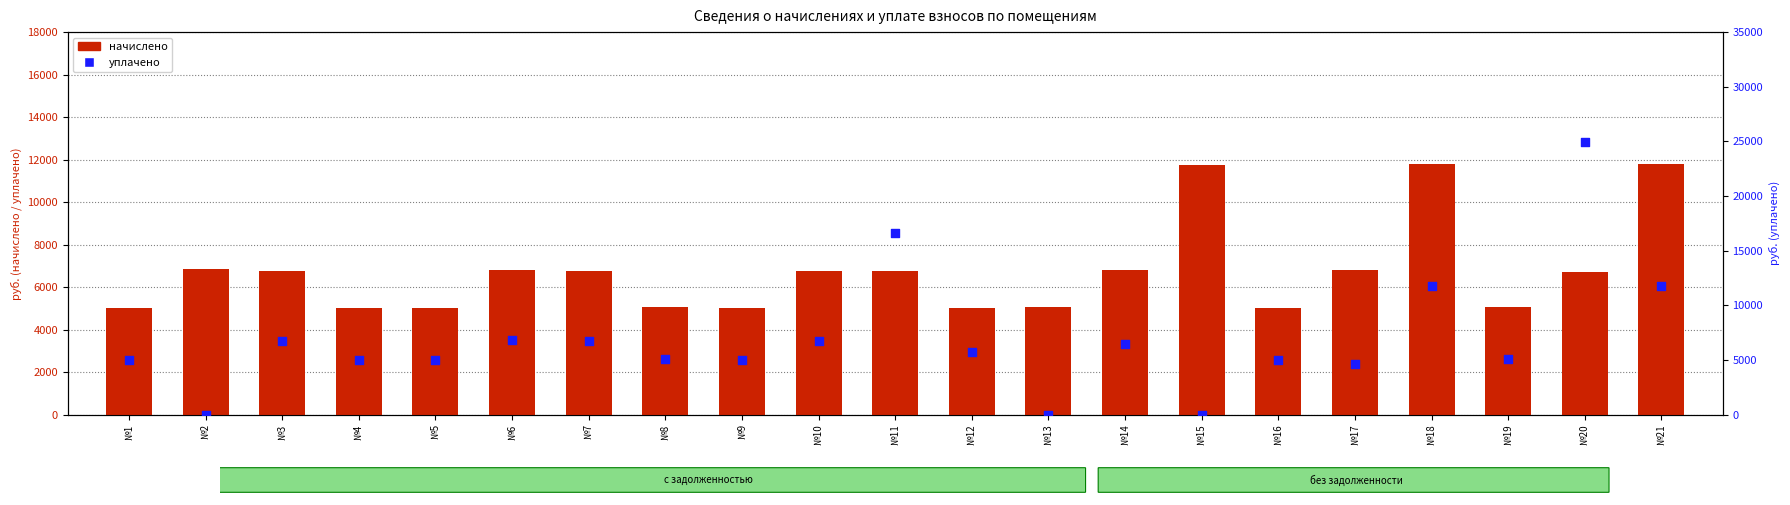

Which series contains the highest Y value?

уплачено